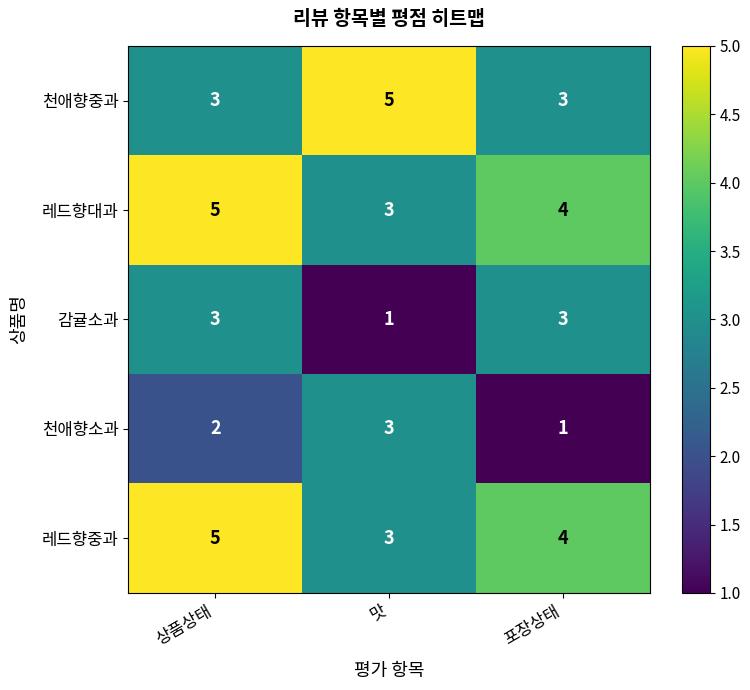

What is the maximum value for 천애향소과?

3